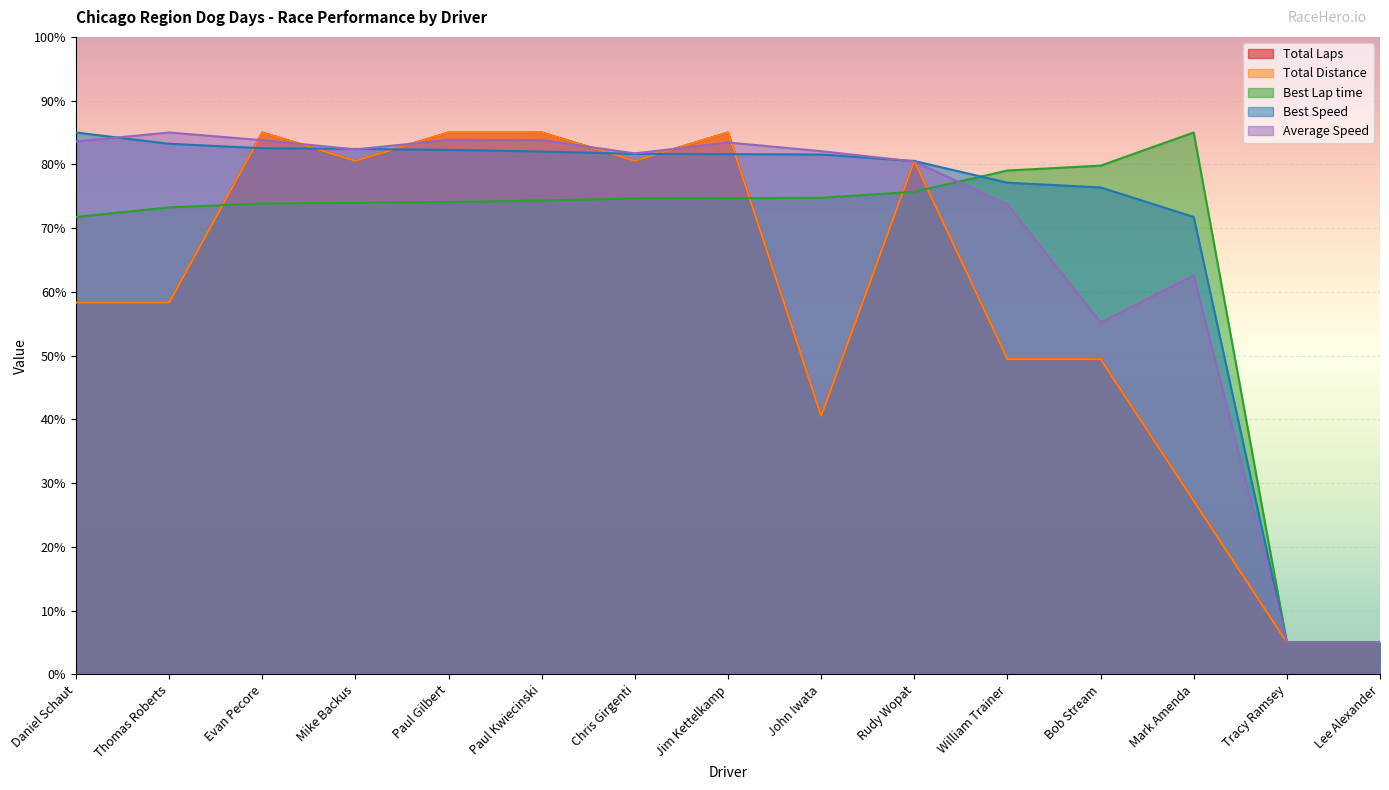

The value of Total Distance at Paul Kwiecinski is 132.0. True or false?

False